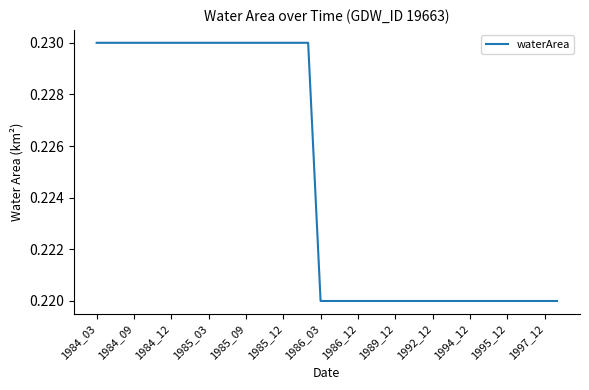

The chart shows a value of 0.1 at 1994_12. True or false?

False